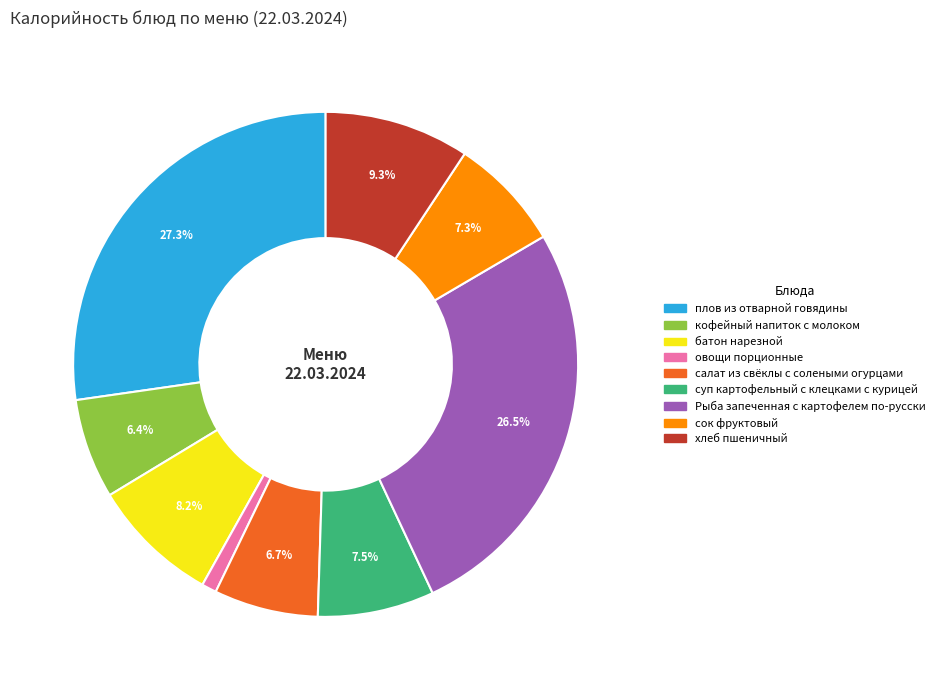

Between Рыба запеченная с картофелем по-русски and салат из свёклы с солеными огурцами, which is larger?

Рыба запеченная с картофелем по-русски